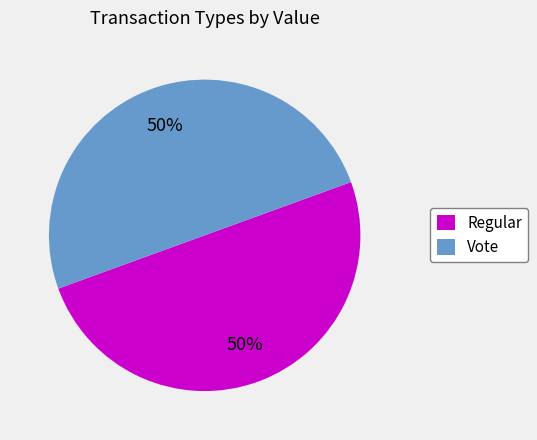

The Vote slice represents 45% of the pie. True or false?

False